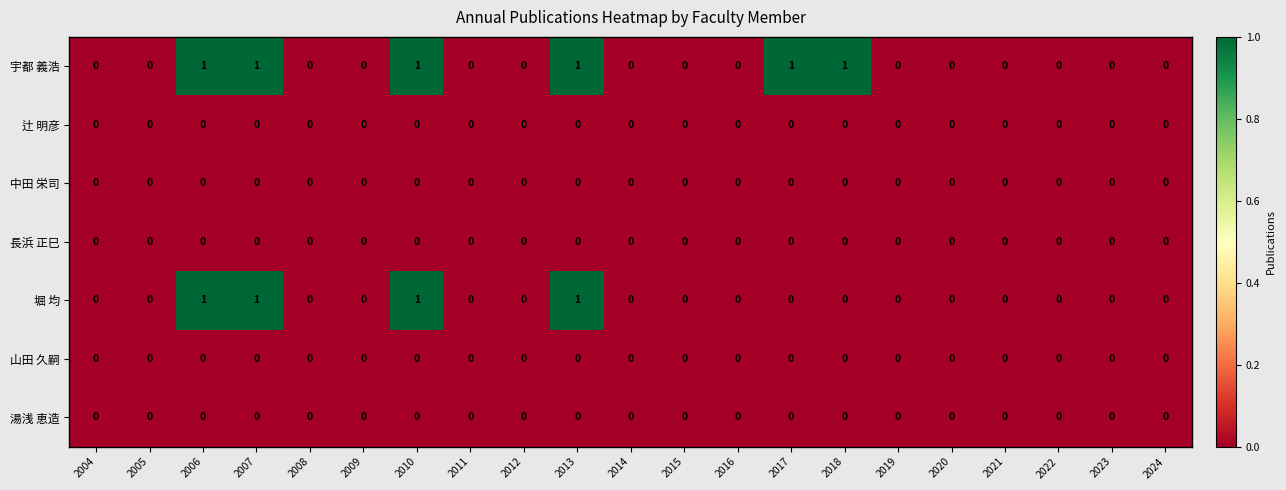

Count the 宇都 義浩 values in the range 0 to 1.

21